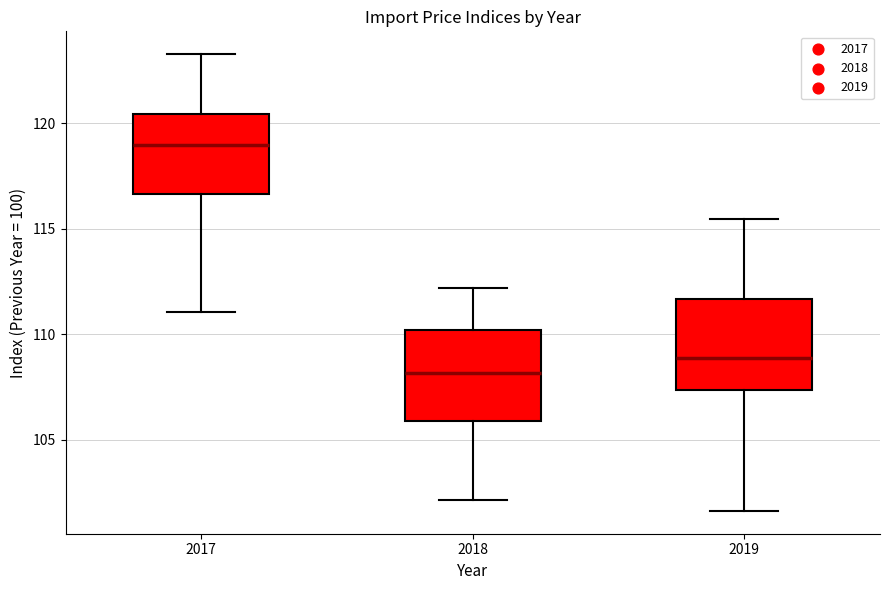

Where is the upper edge of the box at x = 2018 on the y-axis? The values are not printed on the chart, so give them approximately, as read against the axis.

110.0